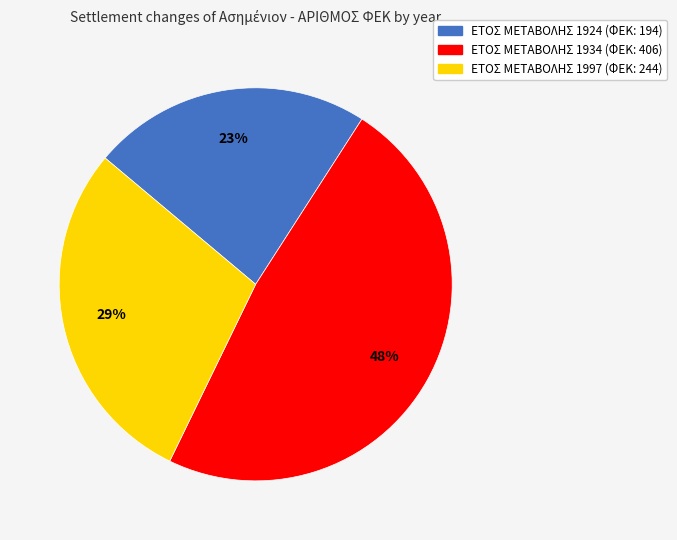

Is there a majority slice in this chart?

No